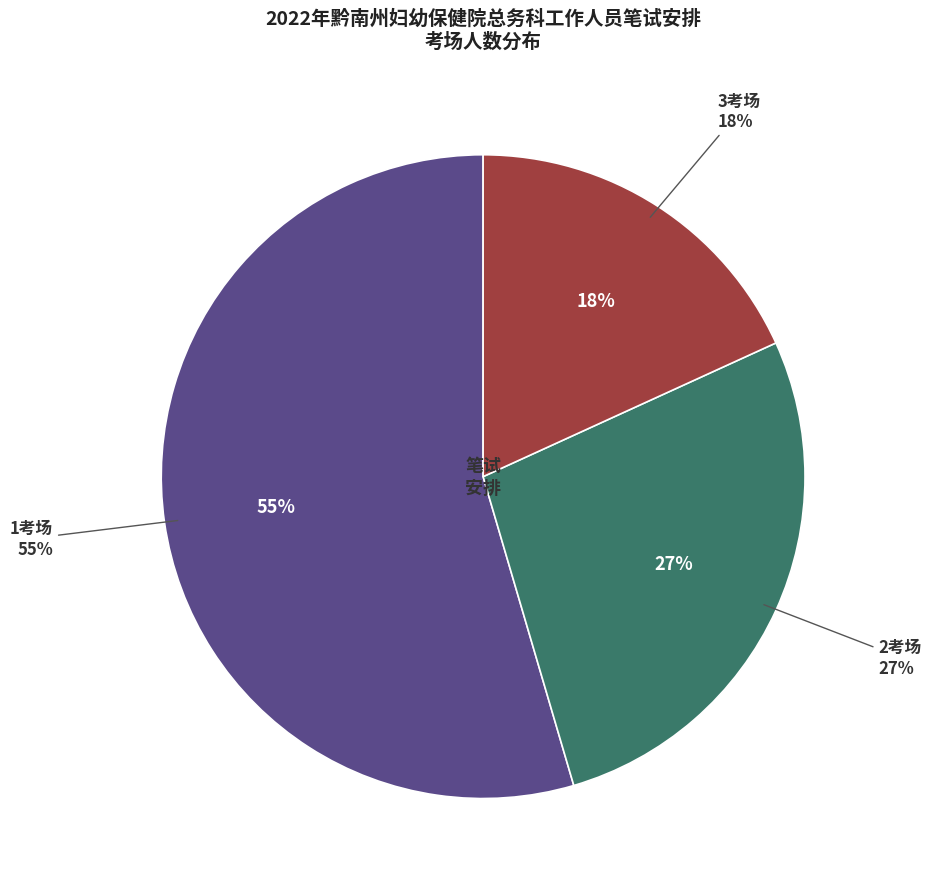

Is 3考场 the majority of the pie?

No